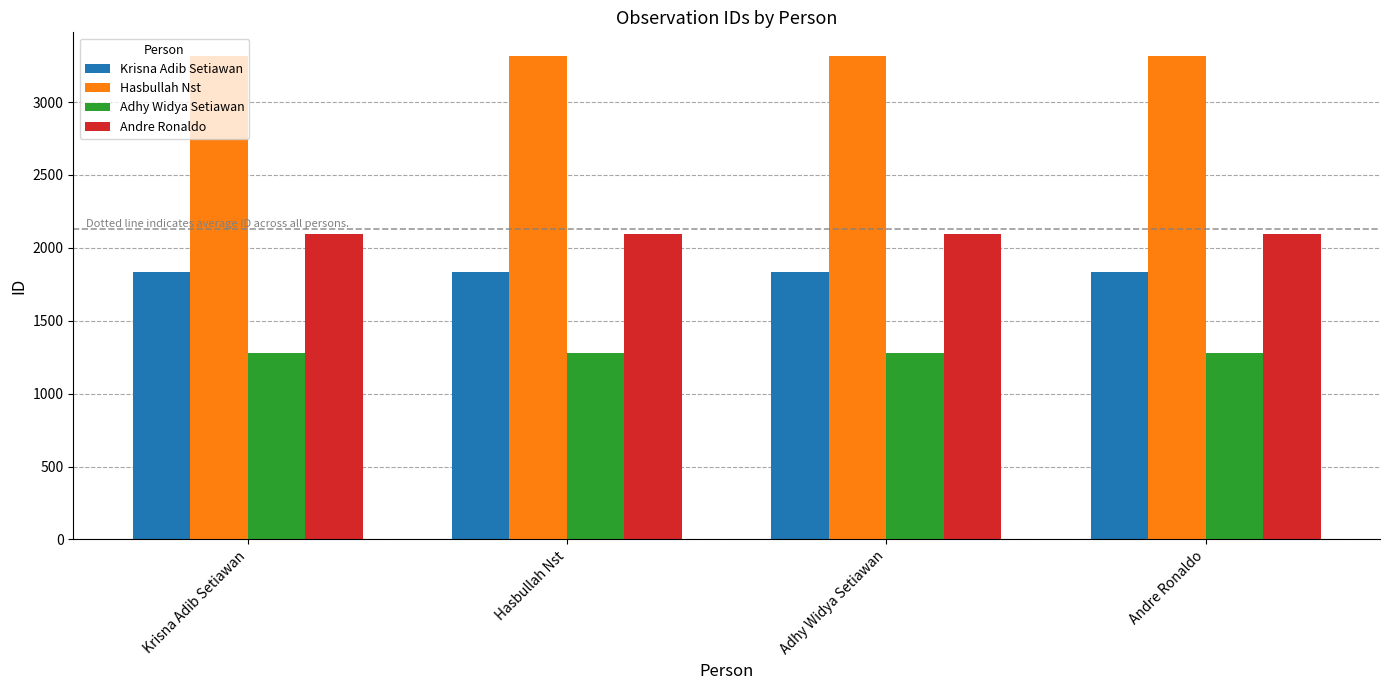

What is the lowest value of the Hasbullah Nst series?

3313